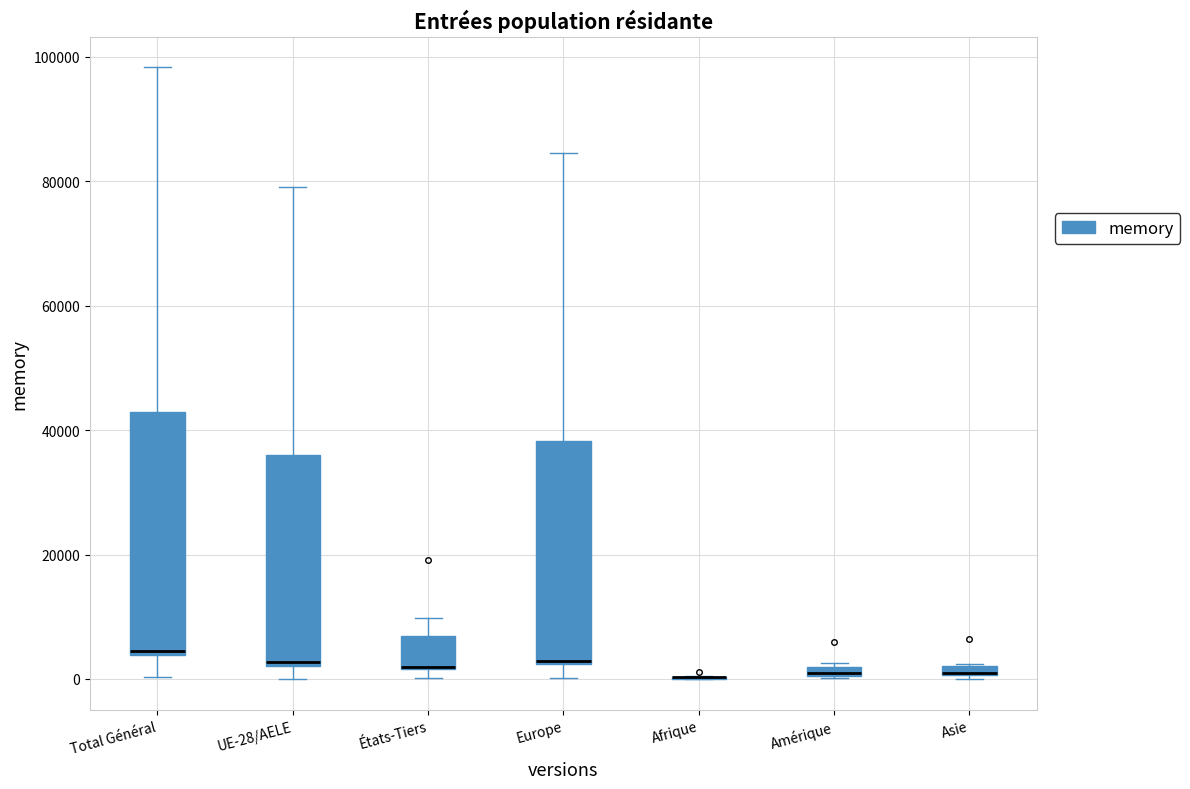

Comparing the boxes themselves (not the whiskers), which one is the tallest?

Total Général